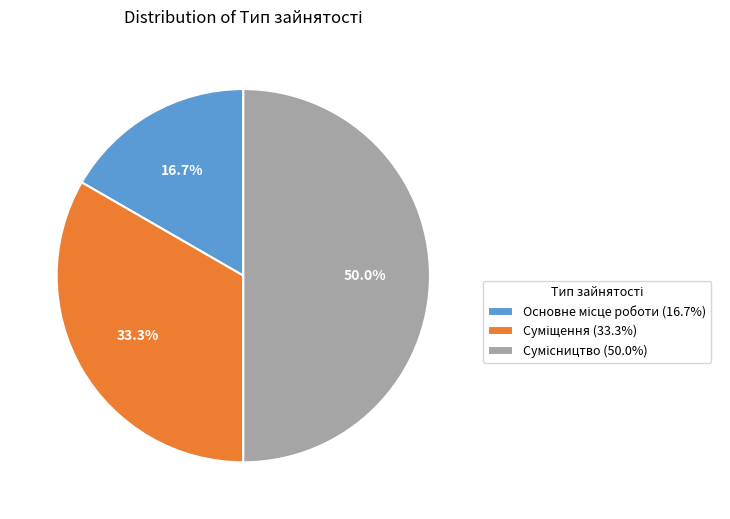

Which category has the smallest portion of the pie?

Основне місце роботи